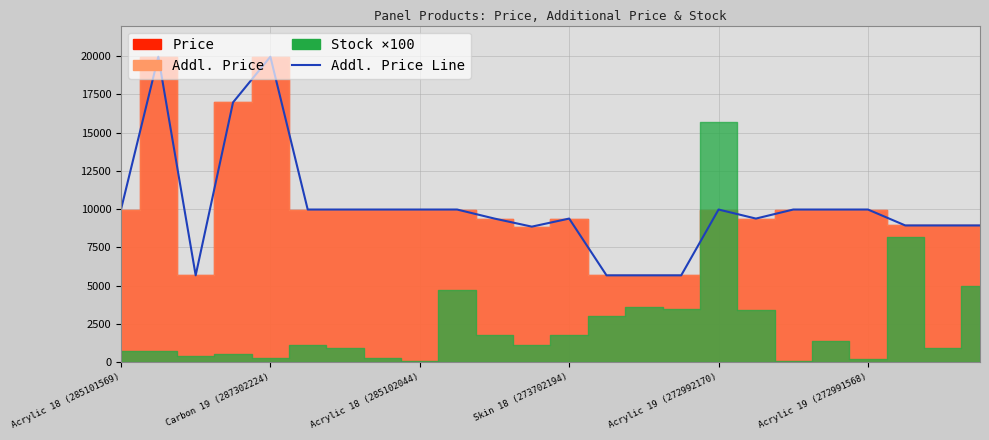

At which label does the data first exceed 9974?

Acrylic 18 (285101569)